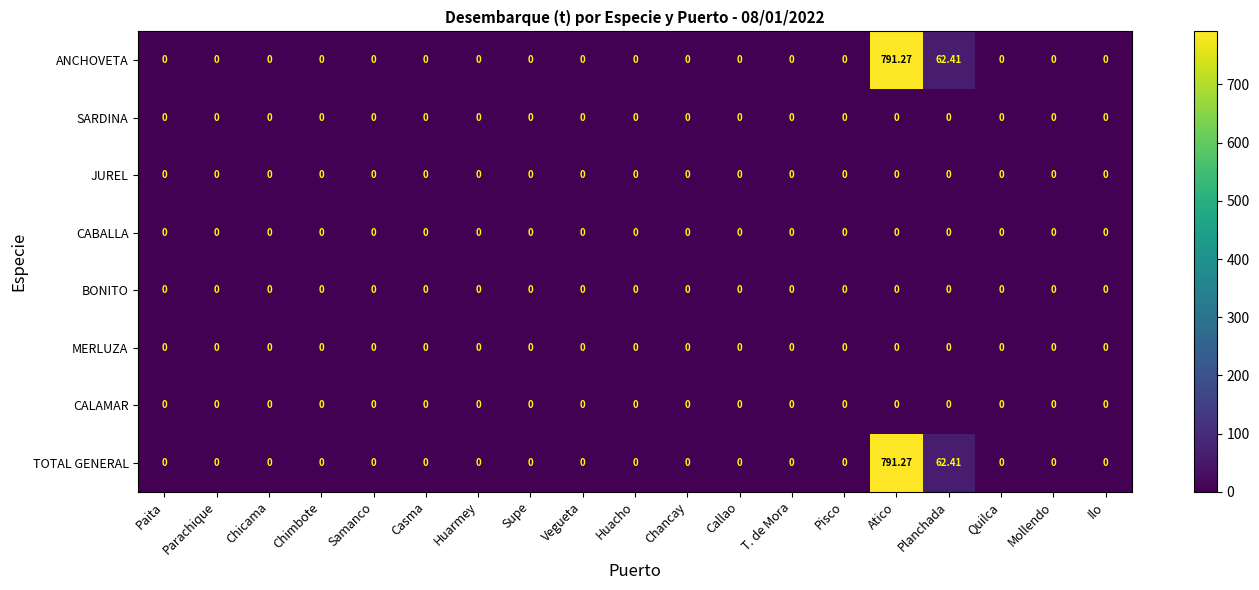

Which label corresponds to the largest value in the chart?

Atico